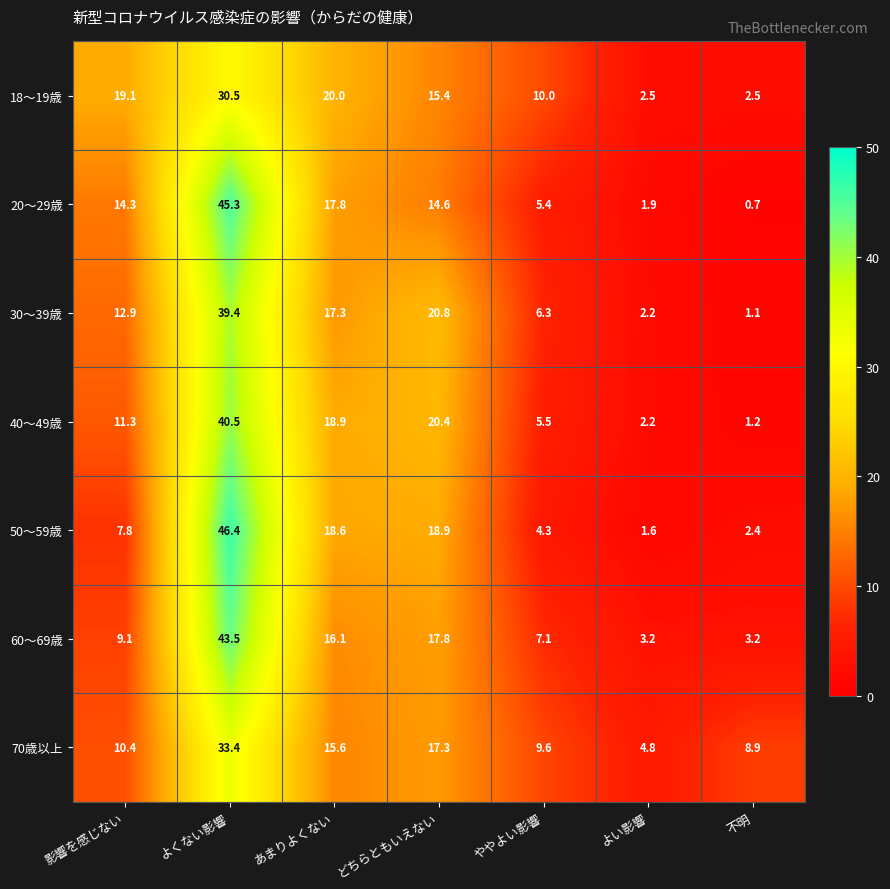

At which category is the sum across all series the highest?

よくない影響